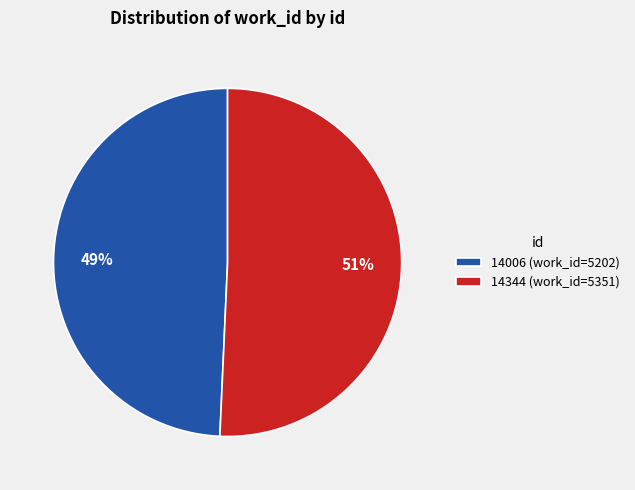

What percentage is the 14344 slice, to the nearest percent?

51%